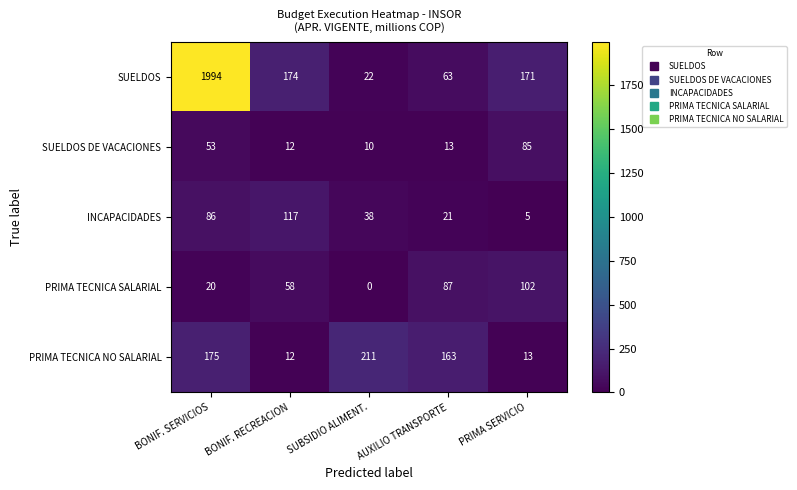

What is the difference between the maximum and minimum values in the SUELDOS DE VACACIONES series?

75